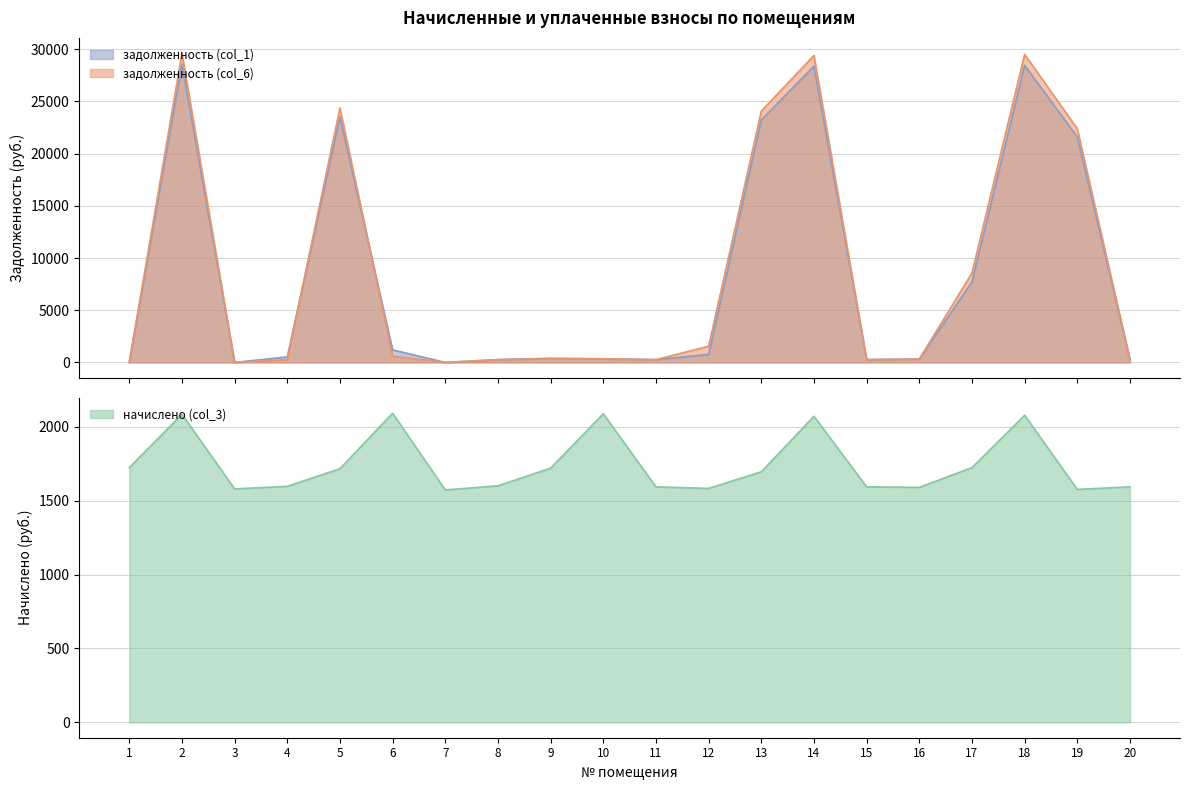

What is the spread (max minus min) of values at 3?

1579.5